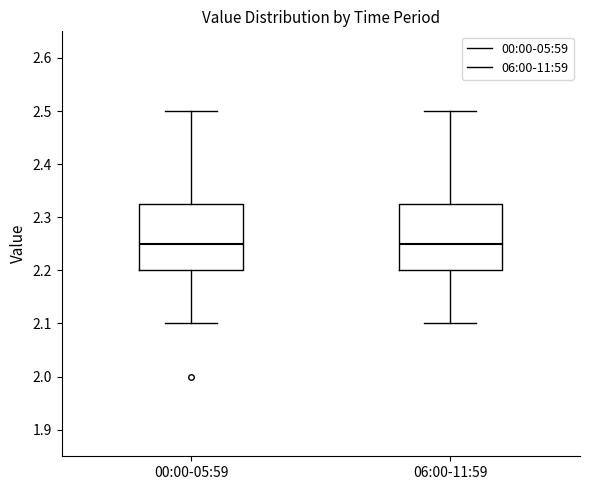

Where is the upper edge of the box for 00:00-05:59 on the y-axis? The values are not printed on the chart, so give them approximately, as read against the axis.

2.33